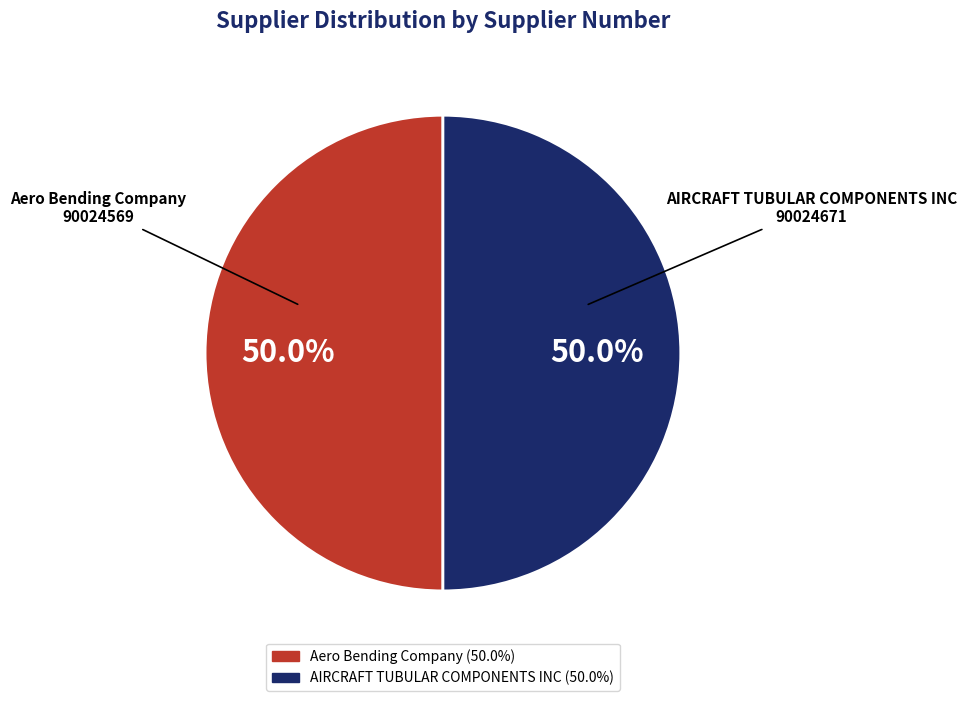

To the nearest percent, what is the average slice percentage?

50%